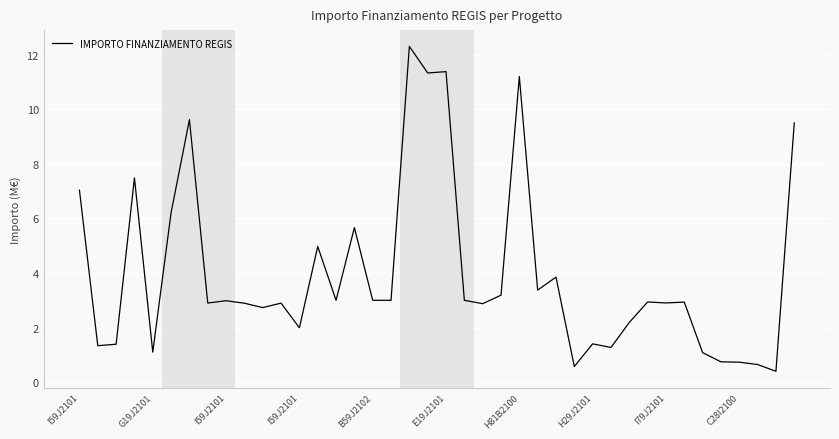

How many distinct data groups are displayed?

1